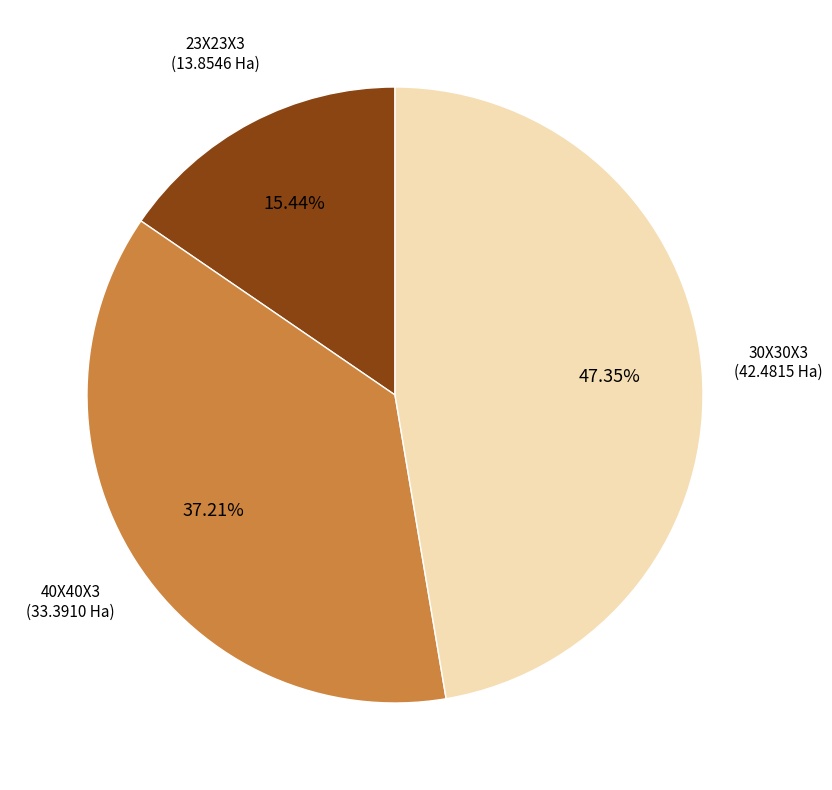

Which slice is the smallest?

23X23X3 (13.8546 Ha)